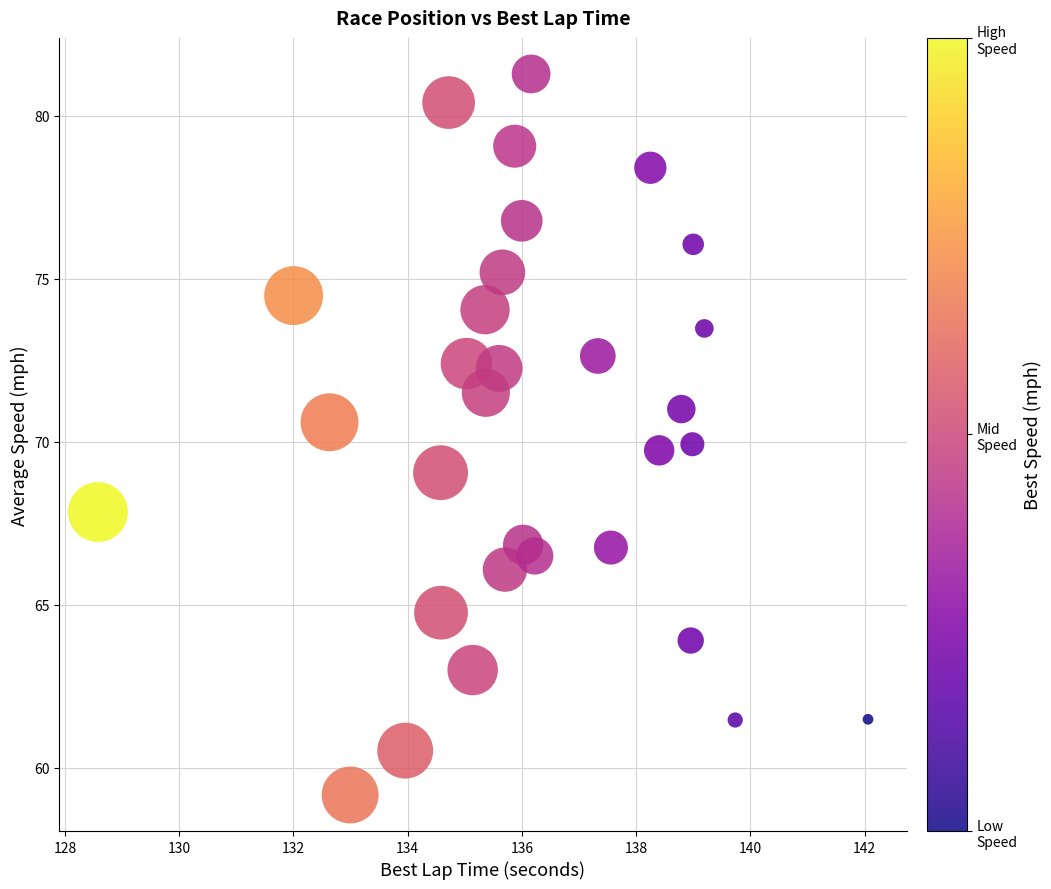

What is the range of X values (max minus min)?

13.5